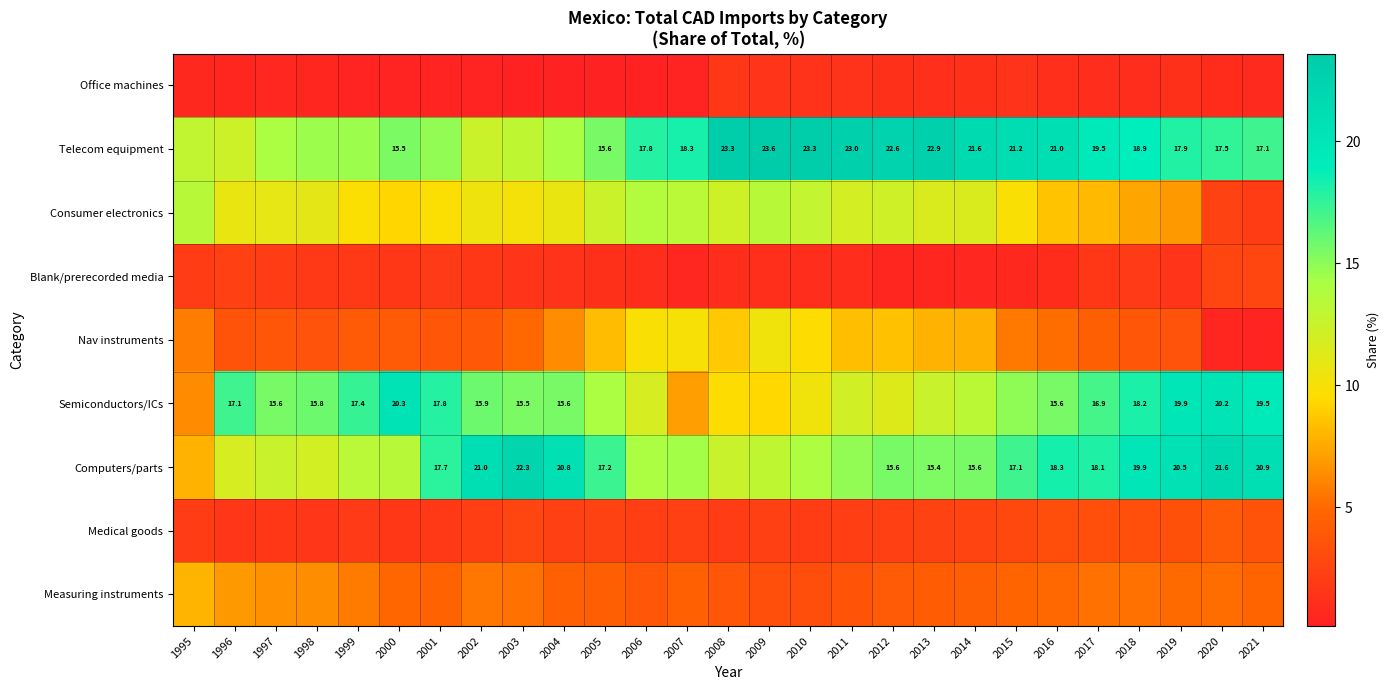

What is the lowest value of the Computers/parts series?

7.9